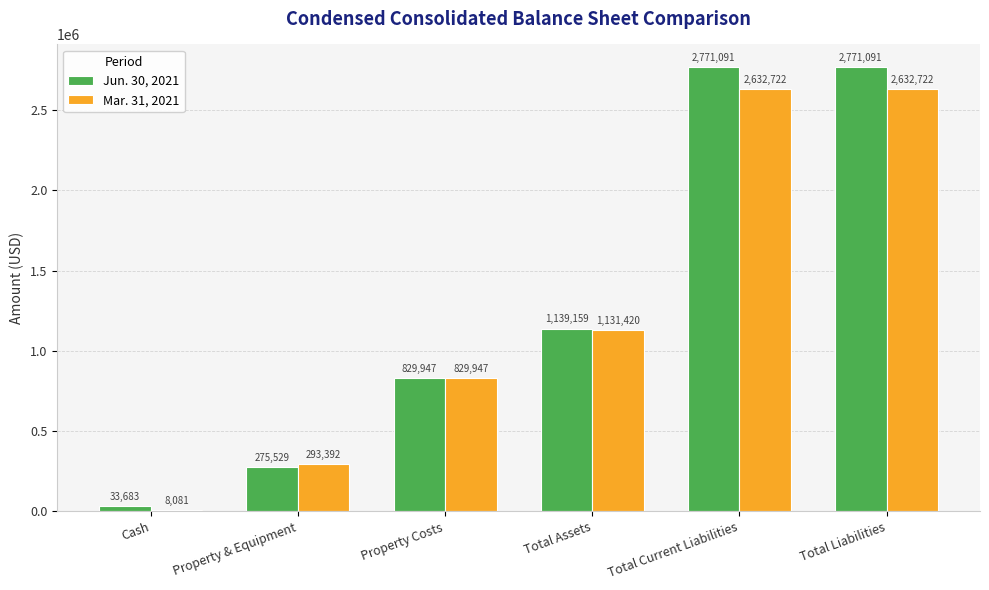

Is the value of Jun. 30, 2021 at Total Assets greater than the value of Mar. 31, 2021 at Total Assets?

Yes